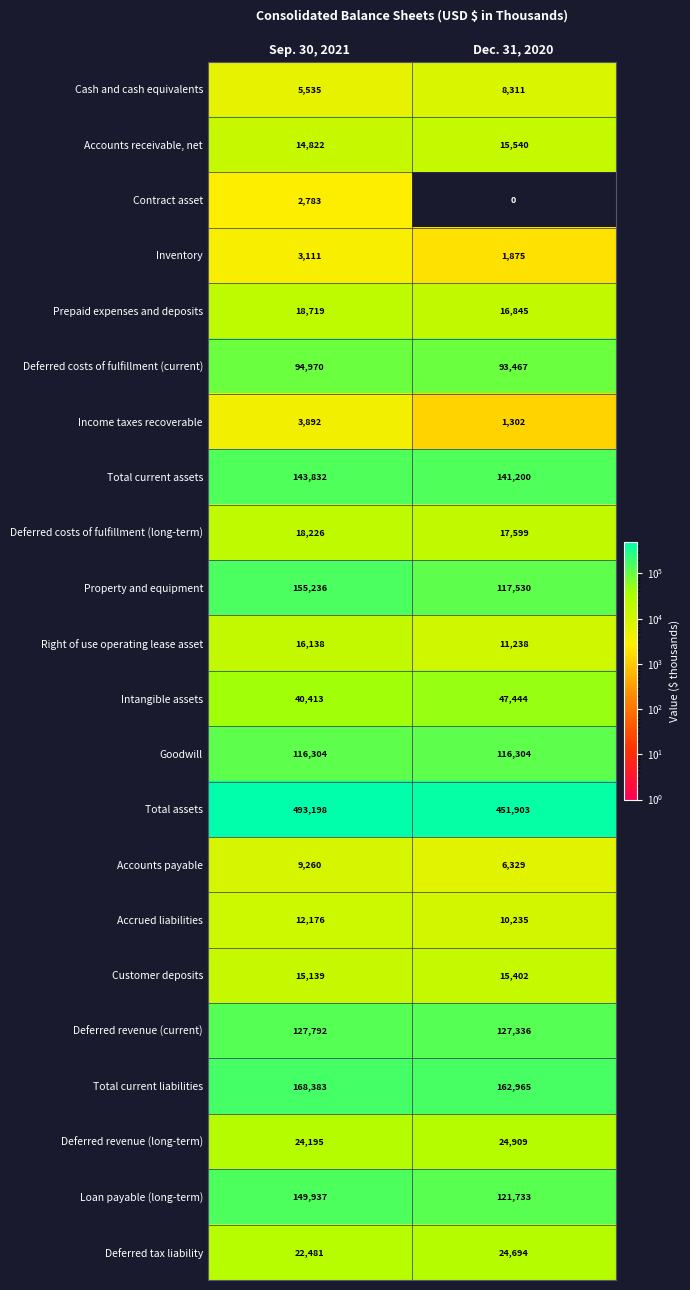

At which label does Loan payable (long-term) reach its minimum?

Dec. 31, 2020